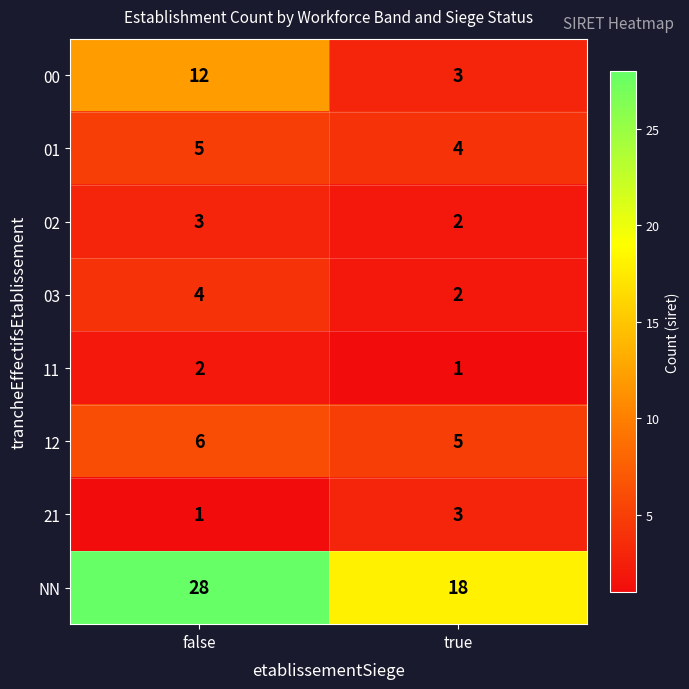

What is the total value across all series at false?

61